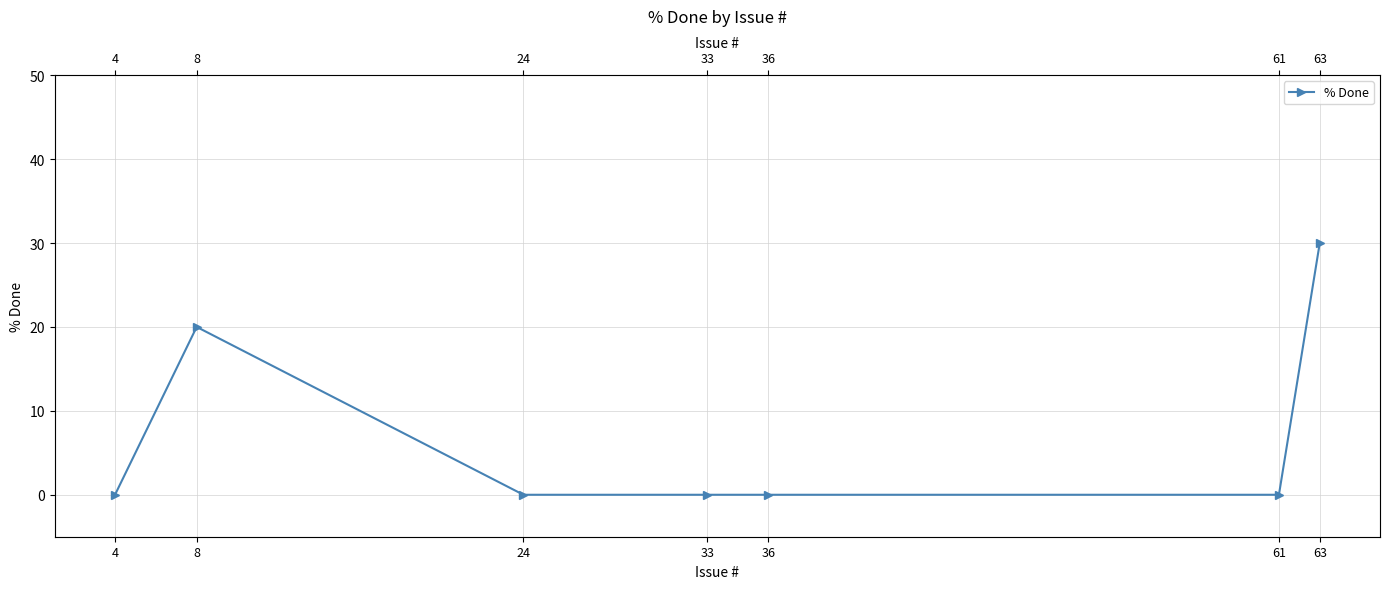

List the labels in order of value, largest first.

63, 8, 4, 24, 33, 36, 61